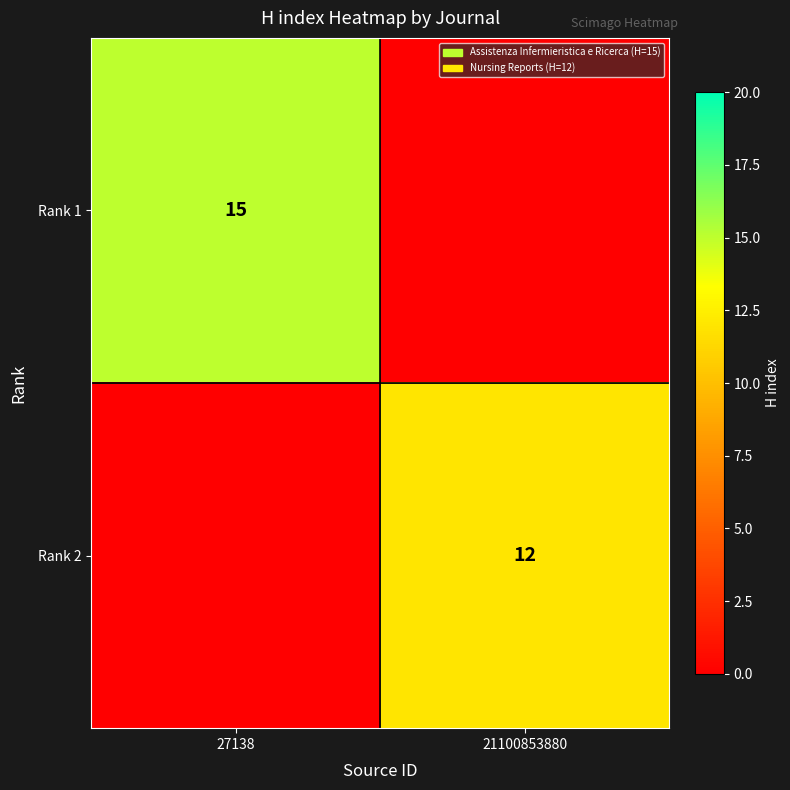

Is the value of Rank 2 at 21100853880 greater than the value of Rank 1 at 27138?

No